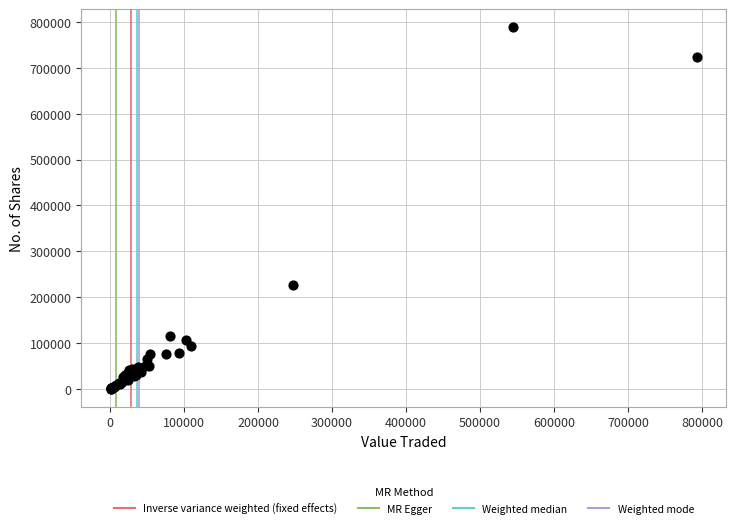

What Y value in the scatter plot is closest to 394636?

227466